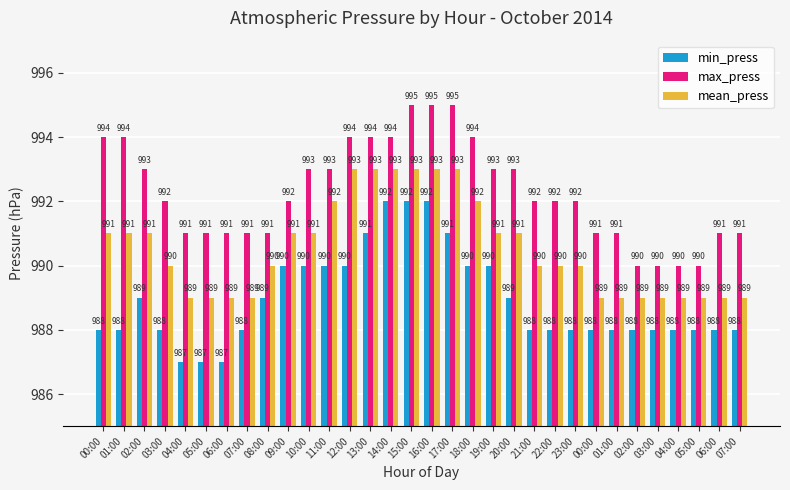

What is the approximate value of max_press at 13:00?

994